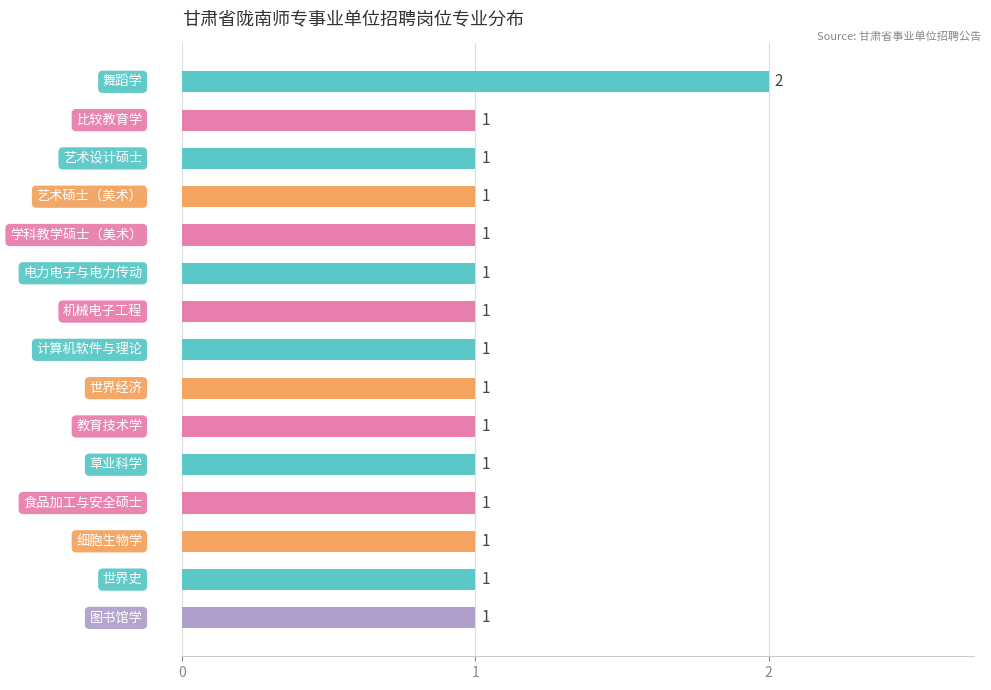

What is the value of the 11th bar from the top?

1